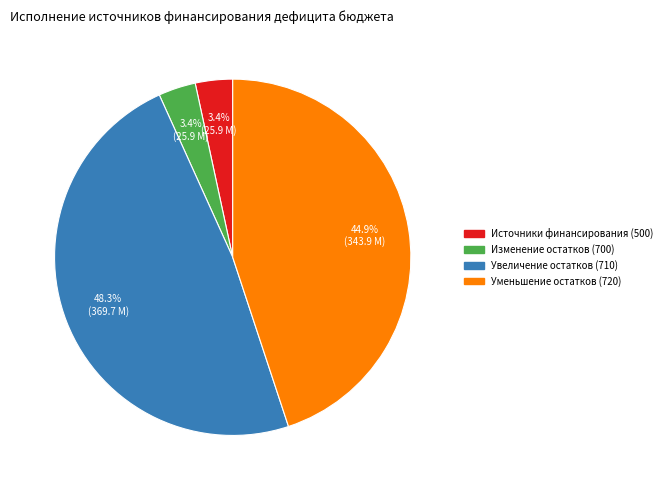

Is there any slice that represents more than half of the pie?

No